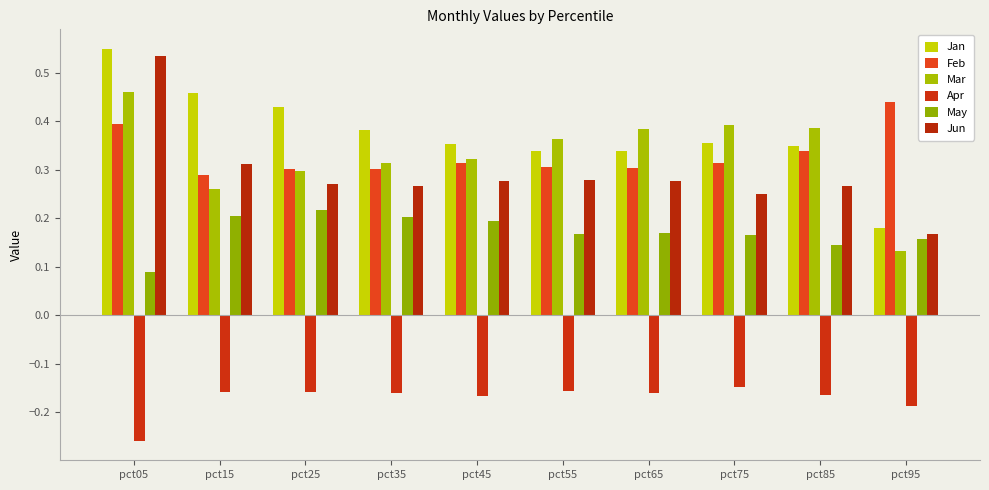

Where is Jan nearest to the value 0?

pct95